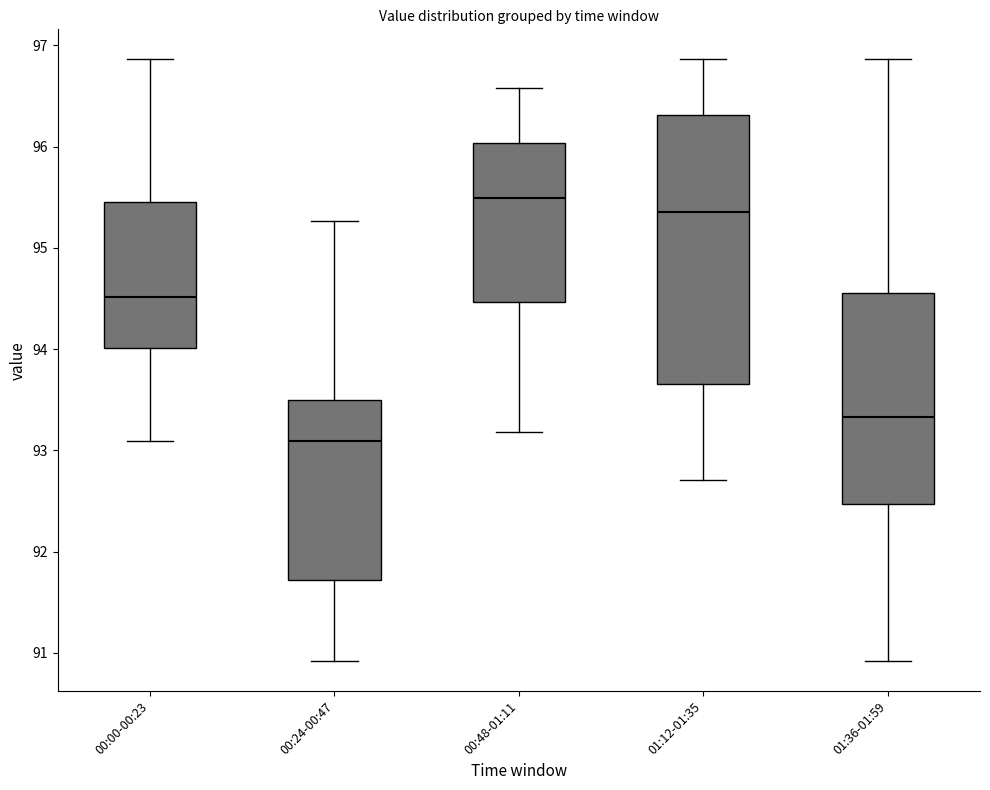

Reading left to right, transcribe this box plot: for each box, give where its median line is, the range the box spans, and where its two whiskers end, as read against the y-axis. The values are not printed on the chart, so give them approximately, as read against the axis.

00:00-00:23: median 94.5, box 94.0 to 95.5, whiskers 93.1 to 96.9
00:24-00:47: median 93.1, box 91.7 to 93.5, whiskers 90.9 to 95.3
00:48-01:11: median 95.5, box 94.5 to 96.0, whiskers 93.2 to 96.6
01:12-01:35: median 95.4, box 93.7 to 96.3, whiskers 92.7 to 96.9
01:36-01:59: median 93.3, box 92.5 to 94.6, whiskers 90.9 to 96.9